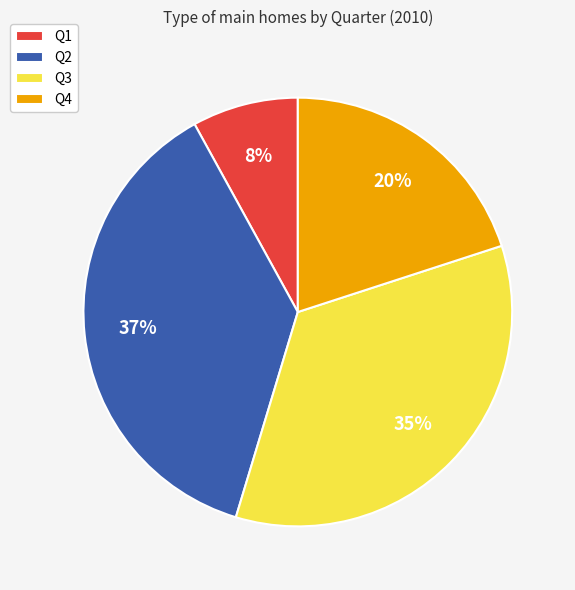

Which has a higher value, Q3 or Q4?

Q3